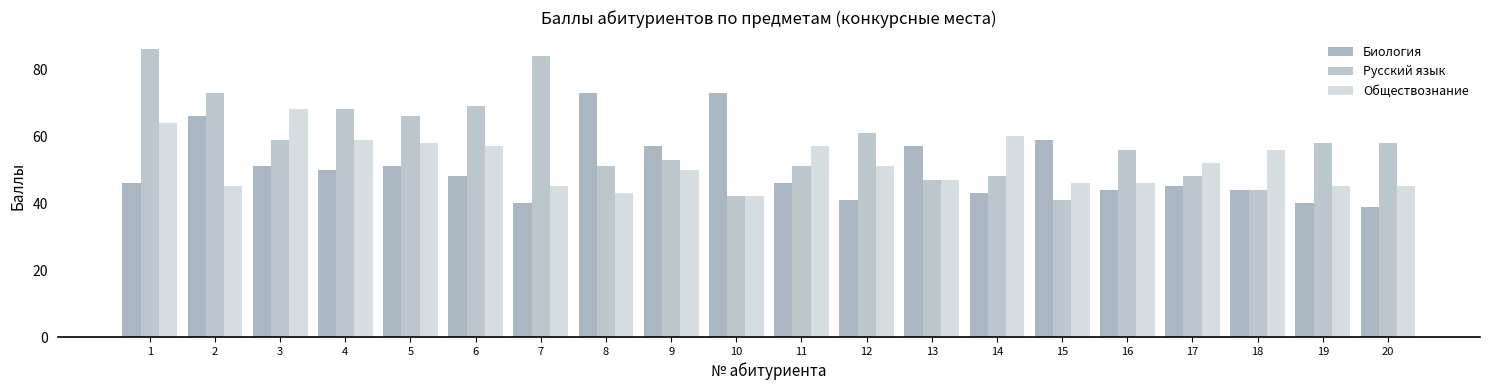

Does the chart contain stacked bars?

No